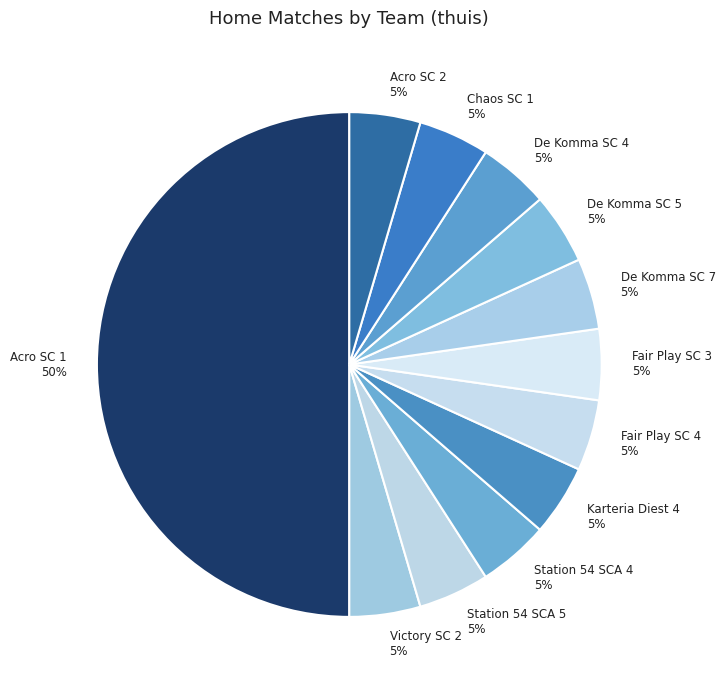

What is the ratio of the value at Karteria Diest 4 5% to the value at Victory SC 2 5%?

1.0